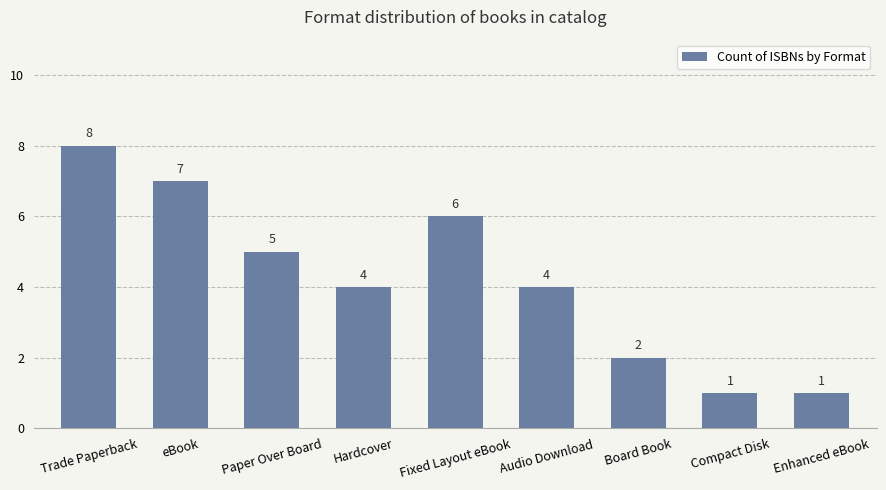

Reading right to left, list all the values displayed in this chart.

1	1	2	4	6	4	5	7	8